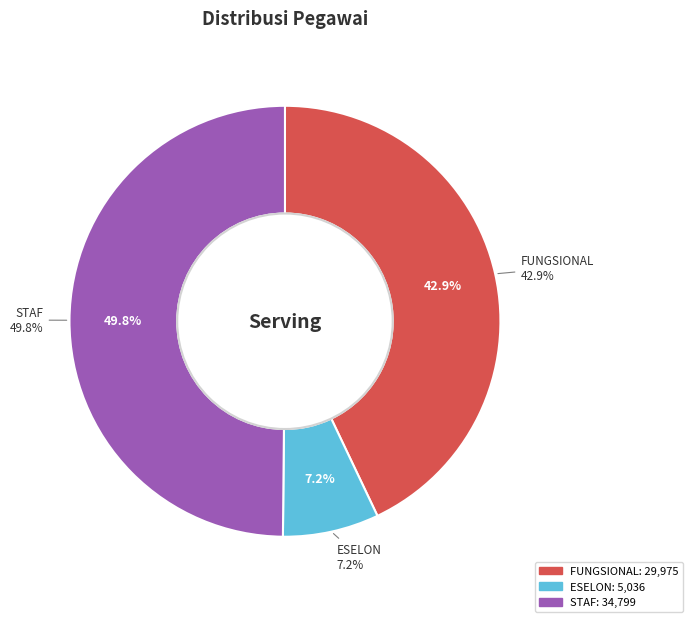

Is FUNGSIONAL the majority of the pie?

No